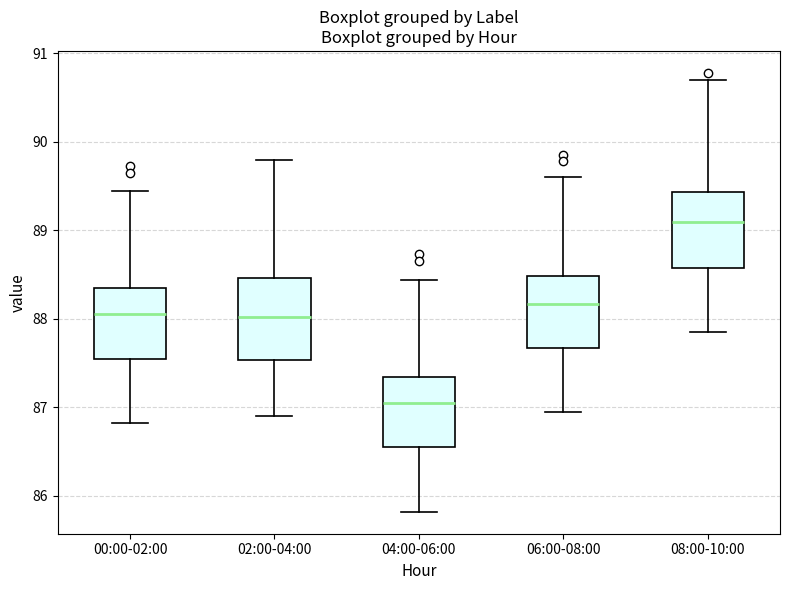

Reading left to right, transcribe this box plot: for each box, give where its median line is, the range the box spans, and where its two whiskers end, as read against the y-axis. The values are not printed on the chart, so give them approximately, as read against the axis.

00:00-02:00: median 88.1, box 87.5 to 88.3, whiskers 86.8 to 89.4
02:00-04:00: median 88.0, box 87.5 to 88.5, whiskers 86.9 to 89.8
04:00-06:00: median 87.1, box 86.5 to 87.3, whiskers 85.8 to 88.4
06:00-08:00: median 88.2, box 87.7 to 88.5, whiskers 87.0 to 89.6
08:00-10:00: median 89.1, box 88.6 to 89.4, whiskers 87.9 to 90.7